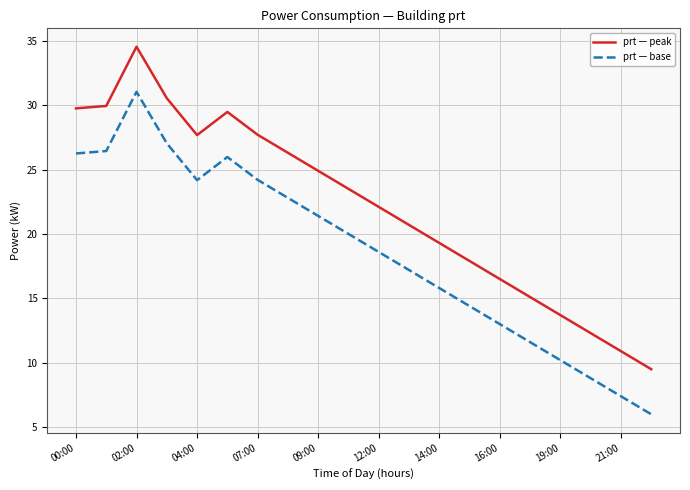

At how many categories does at least one series exceed 27?

7